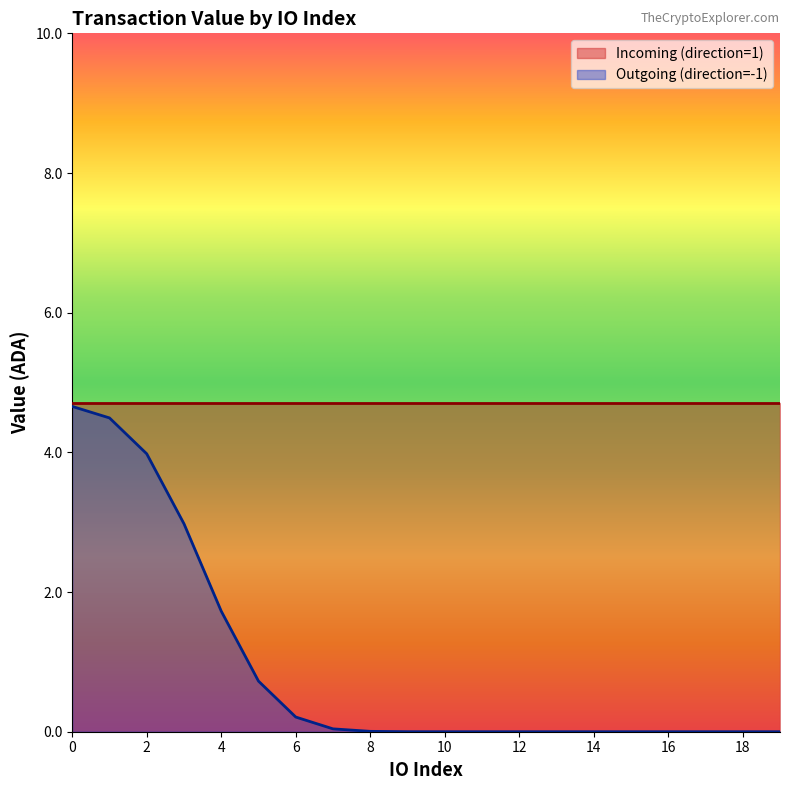

True or false: Incoming (direction=1) has more than 1 points higher than both neighbors.

False